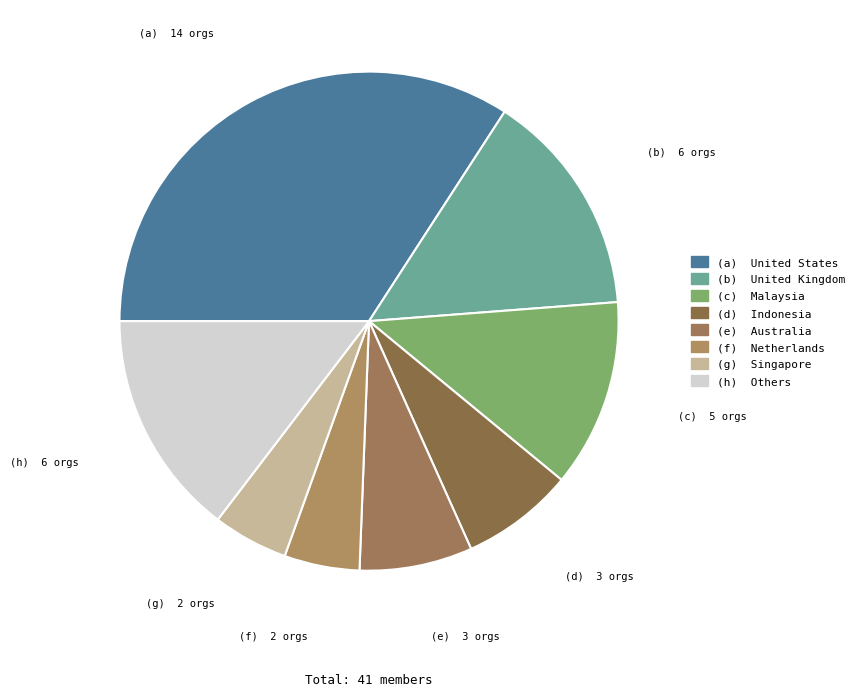

How many slices are in this pie chart?

8